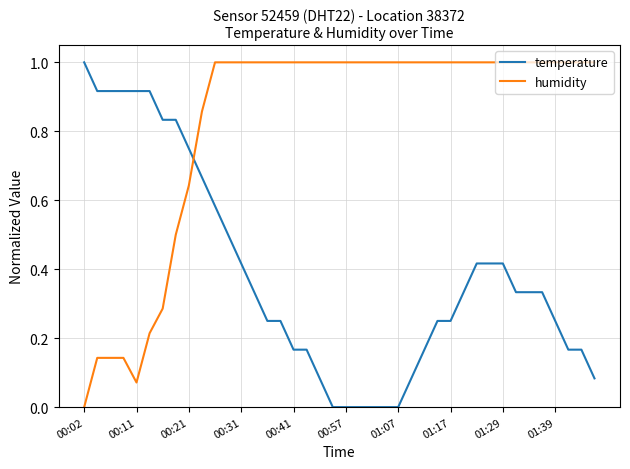

Which series ends up on top after the final intersection of temperature and humidity?

humidity